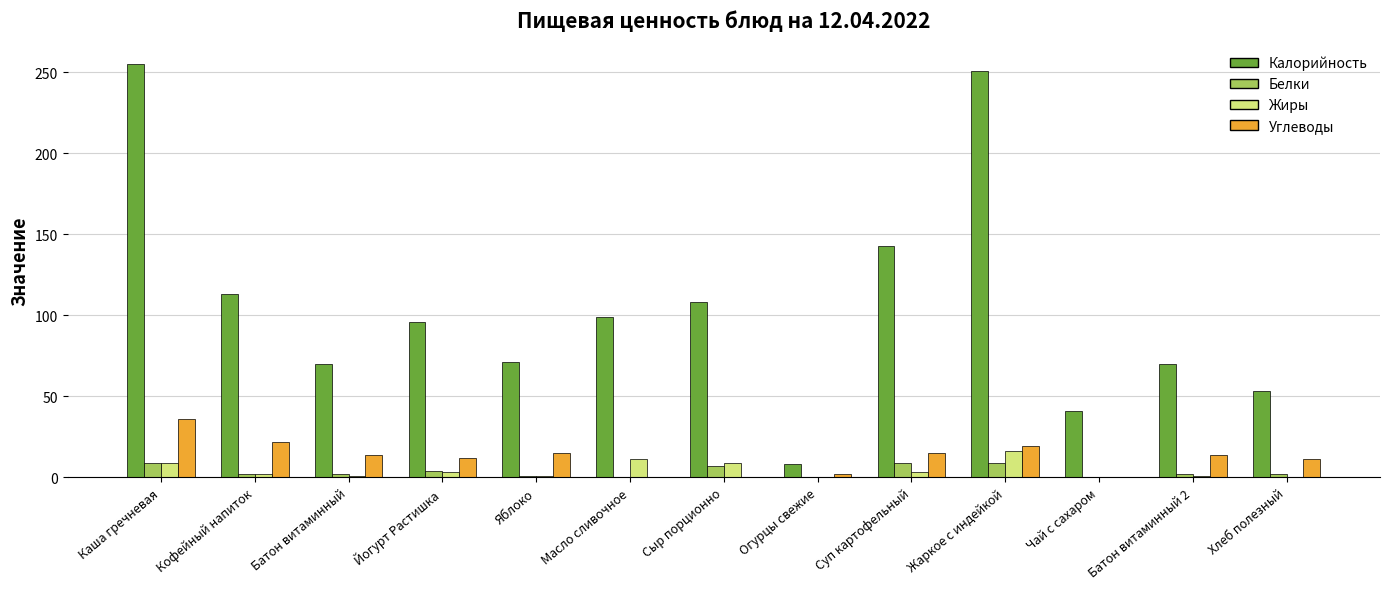

Is the value of Жиры at Хлеб полезный greater than the value of Калорийность at Суп картофельный?

No